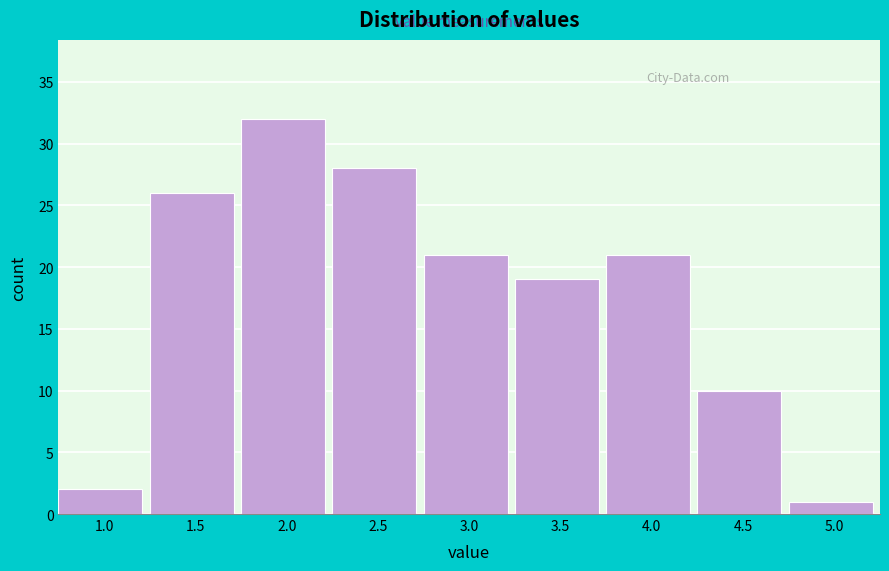

Reading left to right, list all the values displayed in this chart.

2	26	32	28	21	19	21	10	1